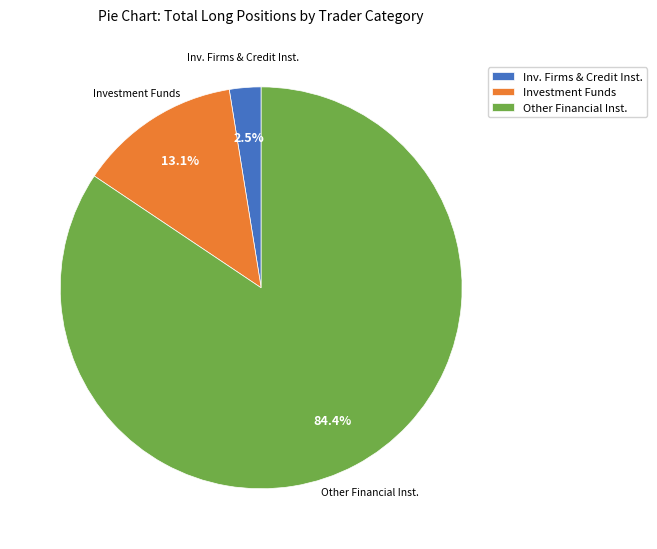

How many slices are in this pie chart?

3